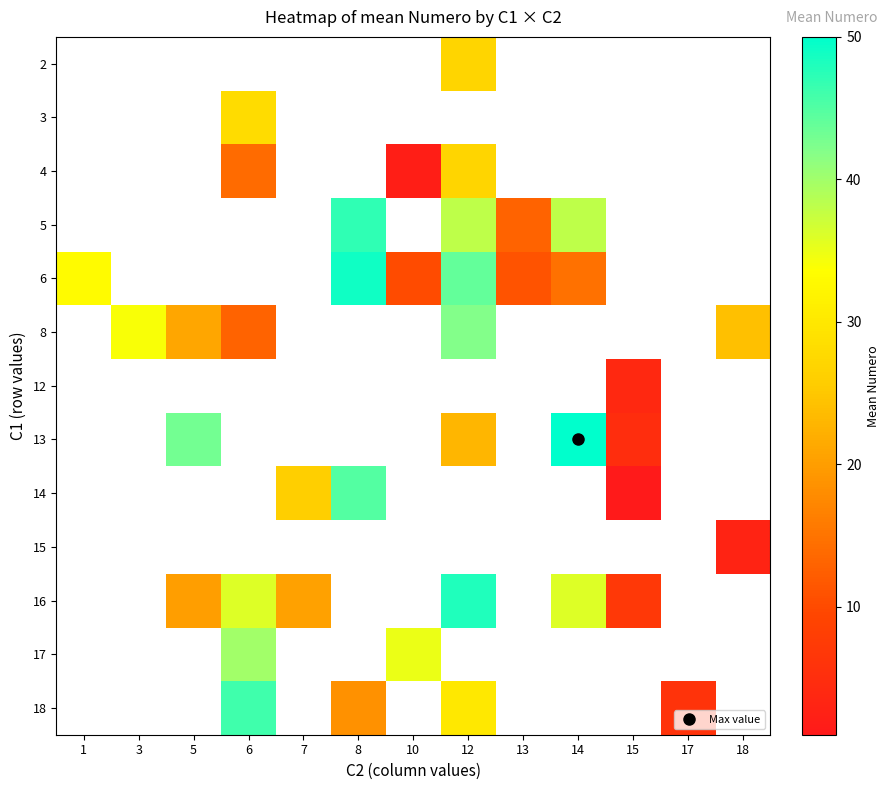

How many data points in 6 are less than 11?

1